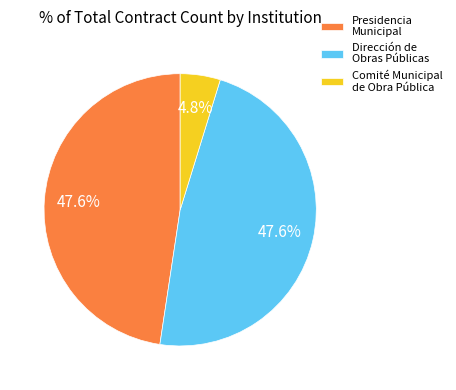

Which has a higher value, Dirección de Obras Públicas or Comité Municipal de Obra Pública?

Dirección de Obras Públicas